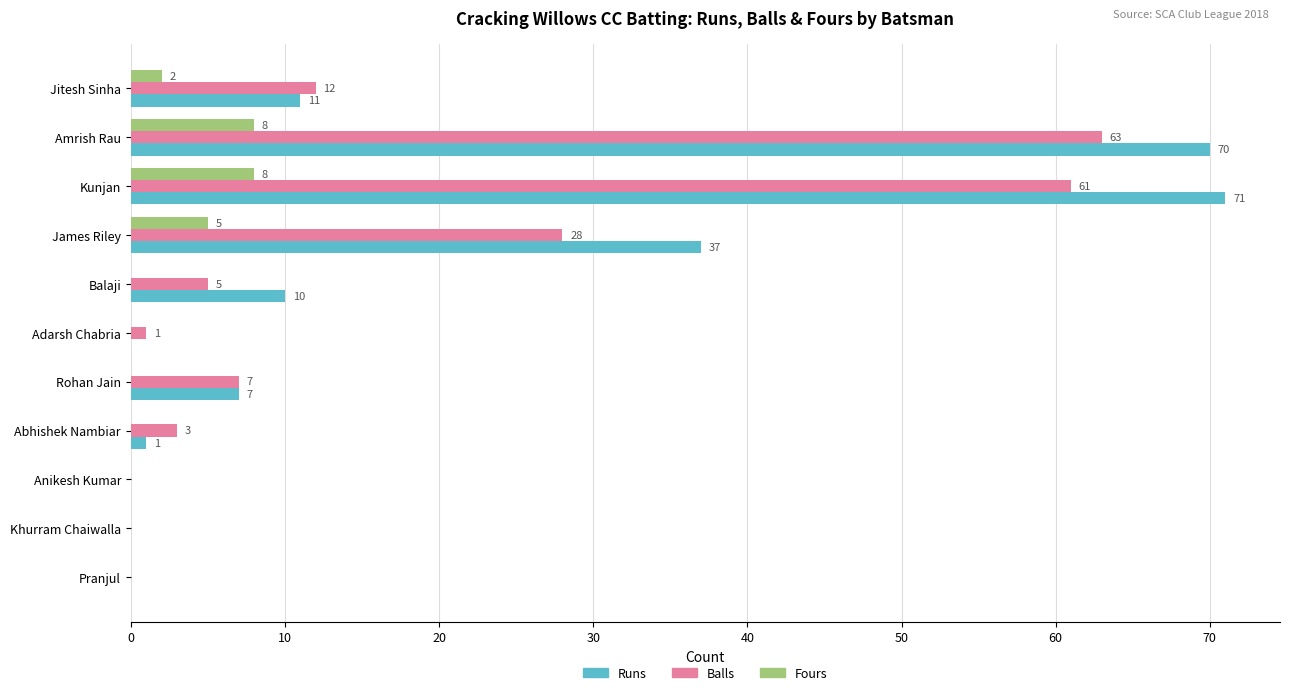

How many data points does each series have?

11